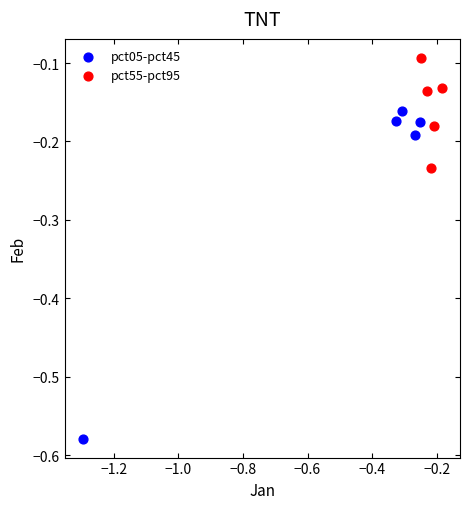

Which series reaches the minimum Y coordinate?

pct05-pct45